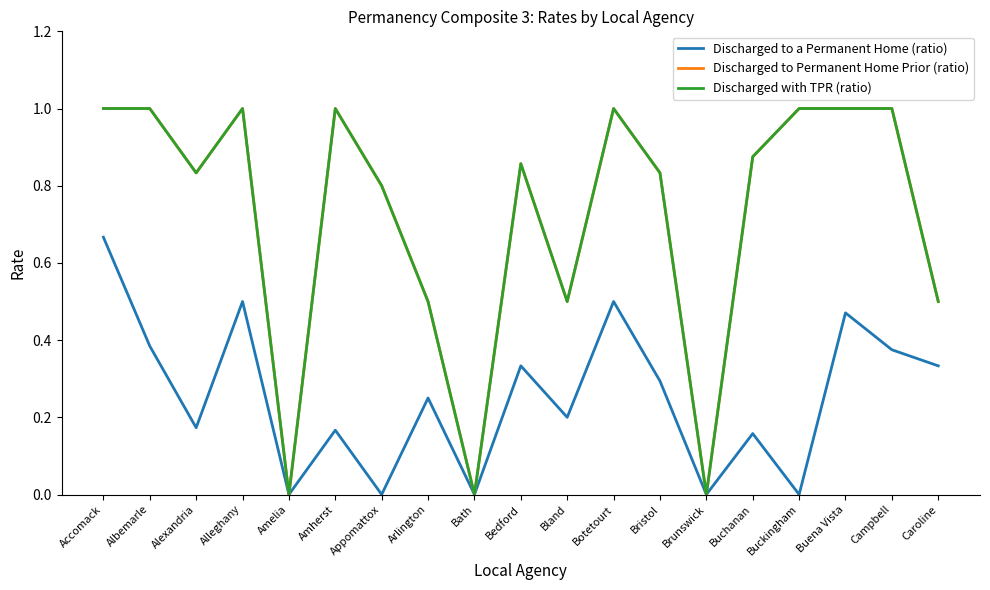

At how many categories does at least one series exceed 0?

16